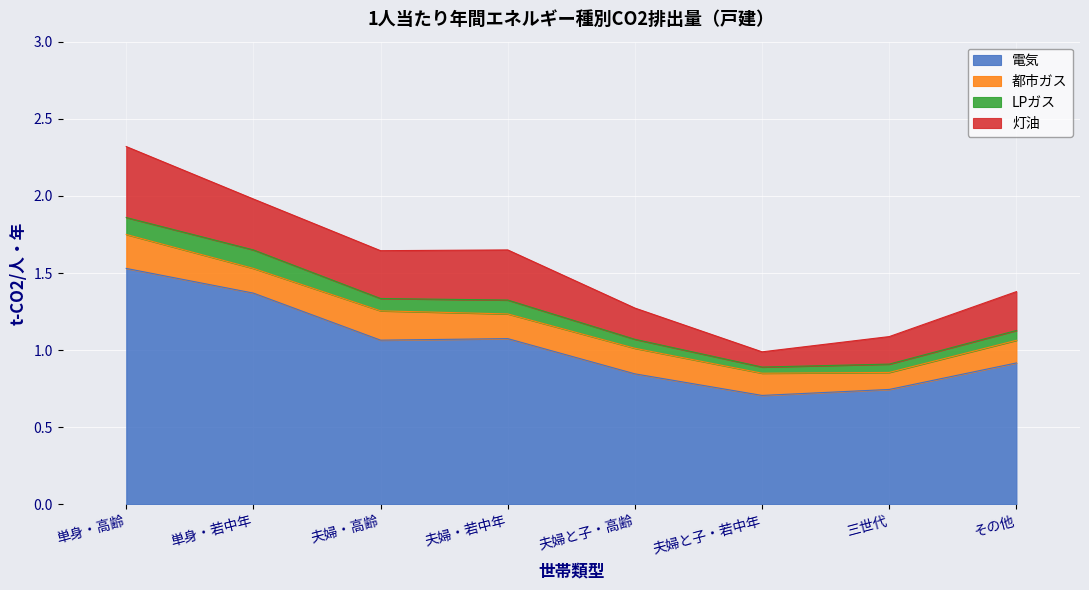

What is the label of the 1st point from the left?

単身・高齢